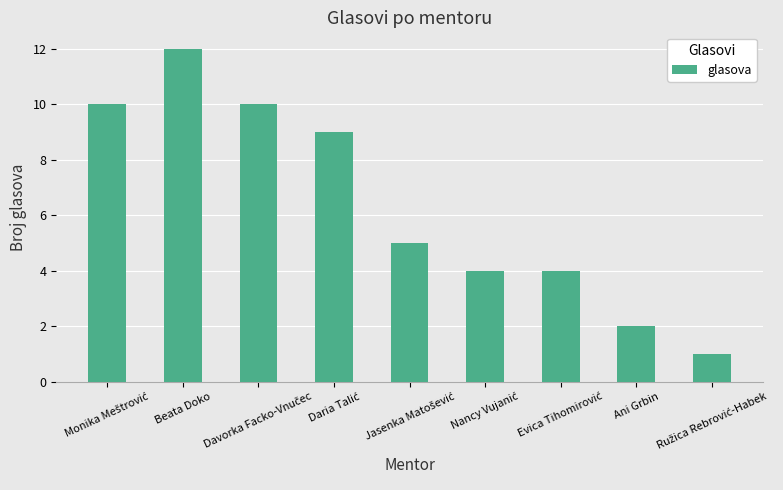

Is it true that the value at Ani Grbin is 2?

True